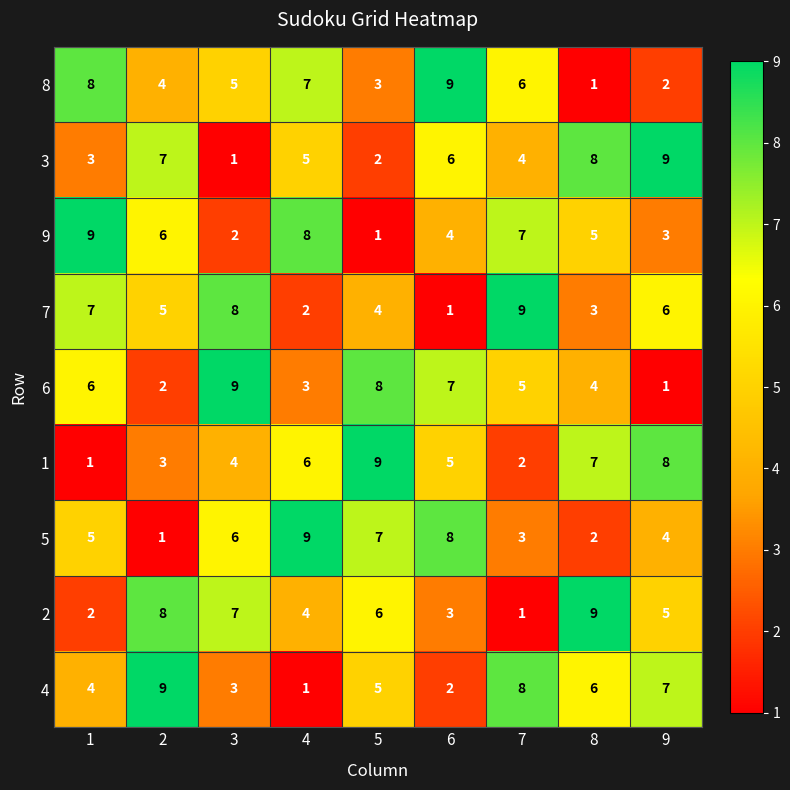

The value of 2 at 6 is 3. True or false?

True